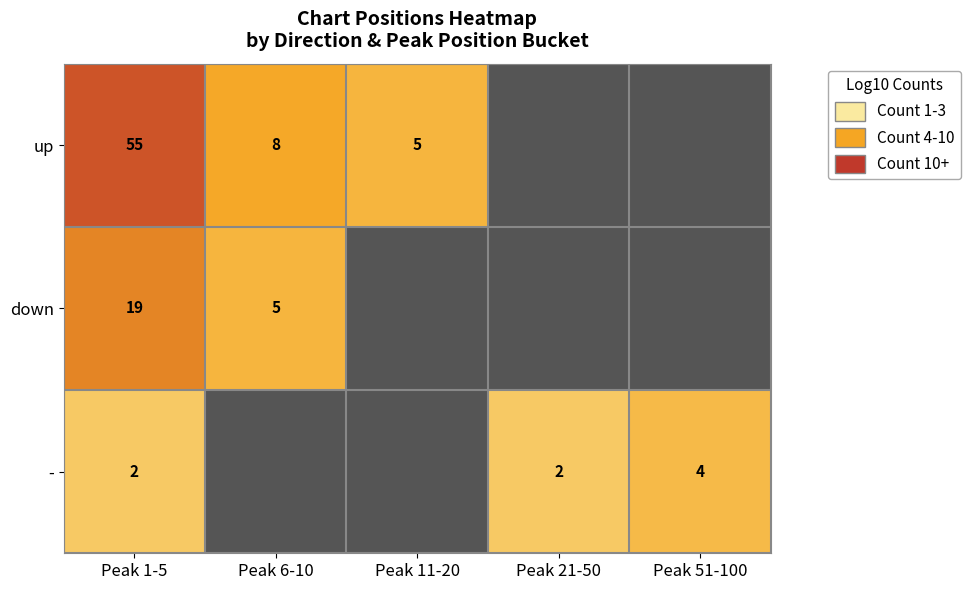

Is the value of - at Peak 21-50 greater than the value of down at Peak 6-10?

No